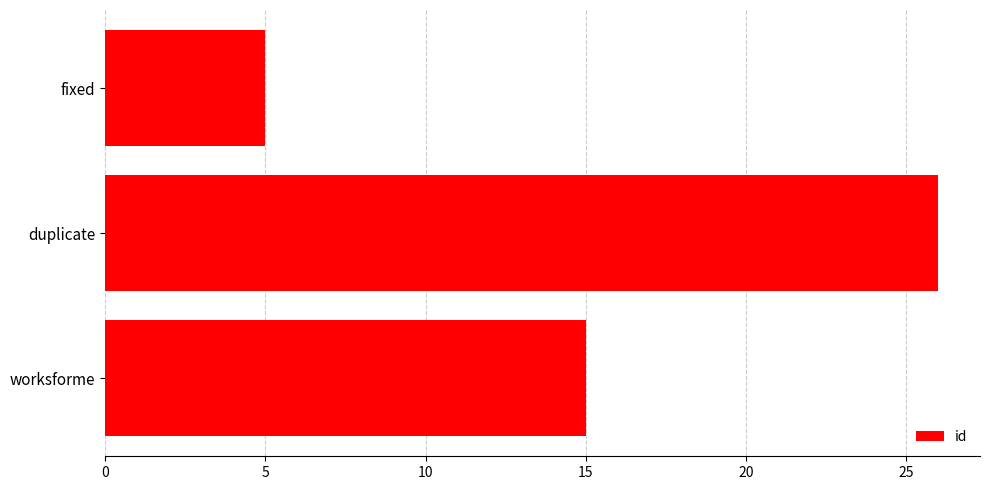

What is the smallest value displayed?

5